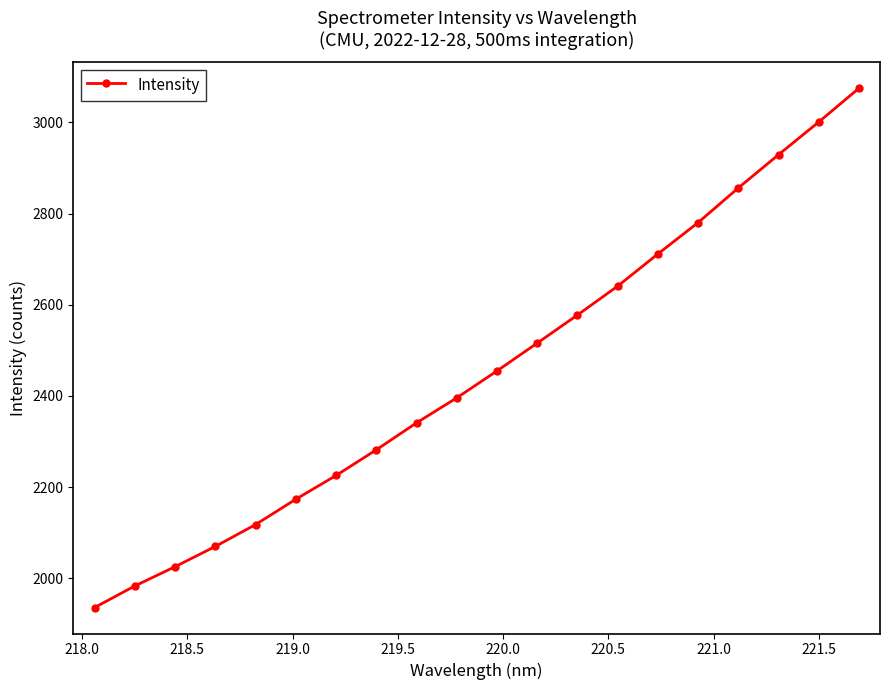

What is the minimum value shown in the chart?

1936.0